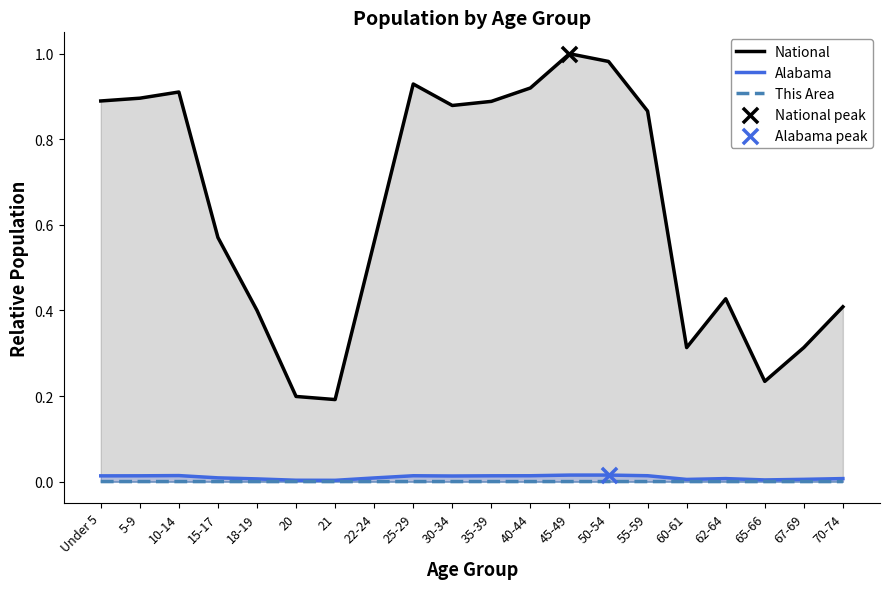

Which series reaches the maximum Y coordinate?

National